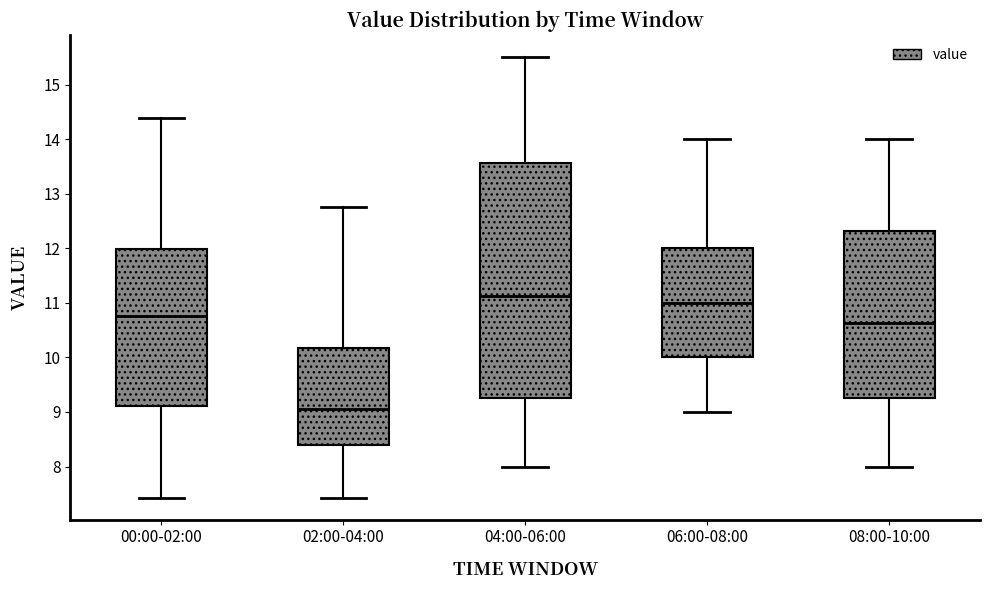

Reading left to right, transcribe this box plot: for each box, give where its median line is, the range the box spans, and where its two whiskers end, as read against the y-axis. The values are not printed on the chart, so give them approximately, as read against the axis.

00:00-02:00: median 10.8, box 9.1 to 12.0, whiskers 7.4 to 14.4
02:00-04:00: median 9.1, box 8.4 to 10.2, whiskers 7.4 to 12.8
04:00-06:00: median 11.1, box 9.3 to 13.6, whiskers 8.0 to 15.5
06:00-08:00: median 11.0, box 10.0 to 12.0, whiskers 9.0 to 14.0
08:00-10:00: median 10.6, box 9.3 to 12.3, whiskers 8.0 to 14.0